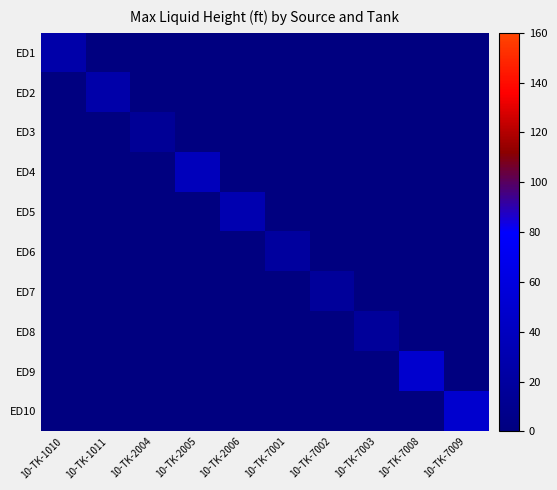

At which category is the sum across all series the highest?

10-TK-7008